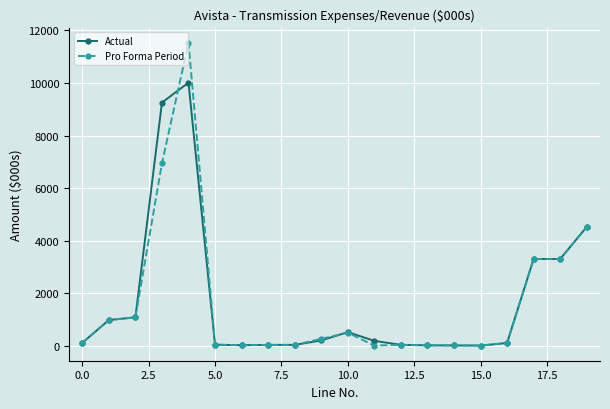

At how many categories does at least one series exceed 2790?

5